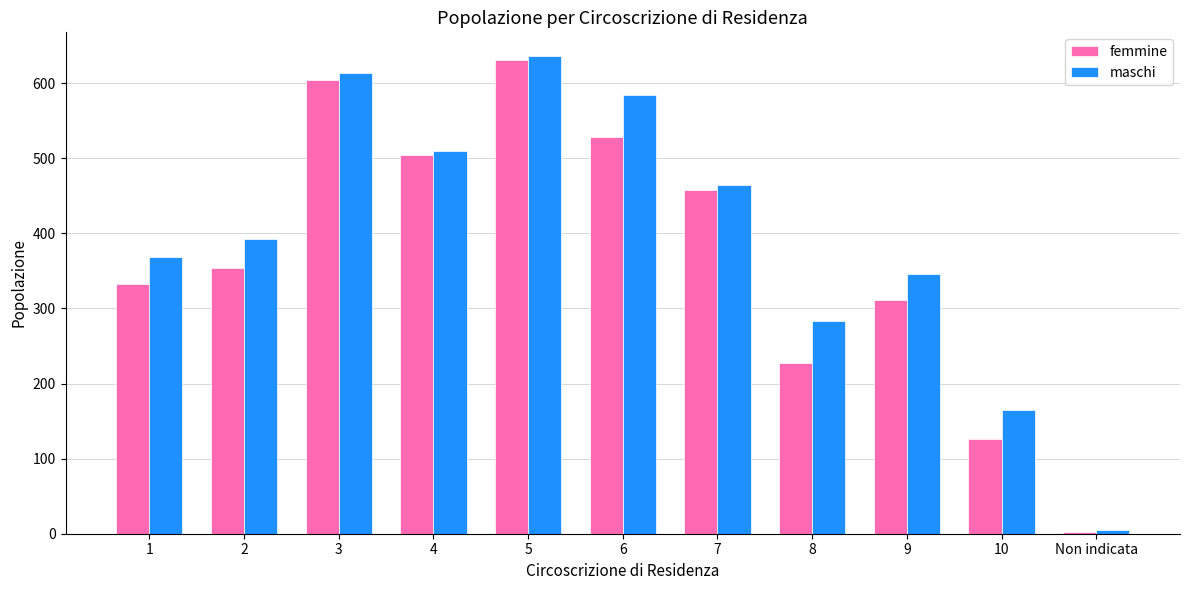

What are all the series names shown in the legend?

femmine, maschi